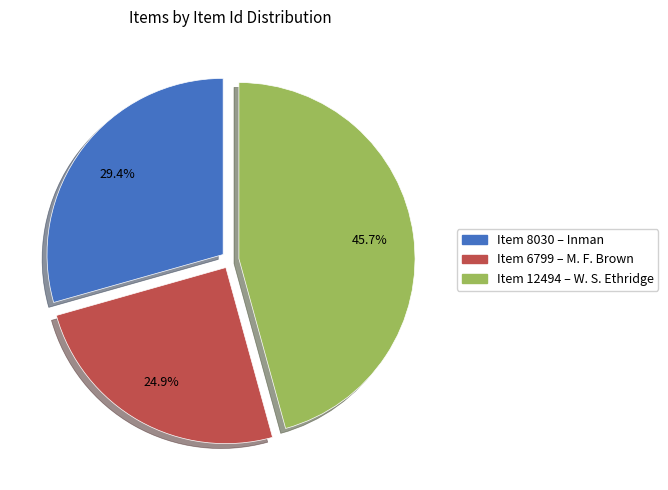

Is there a majority slice in this chart?

No